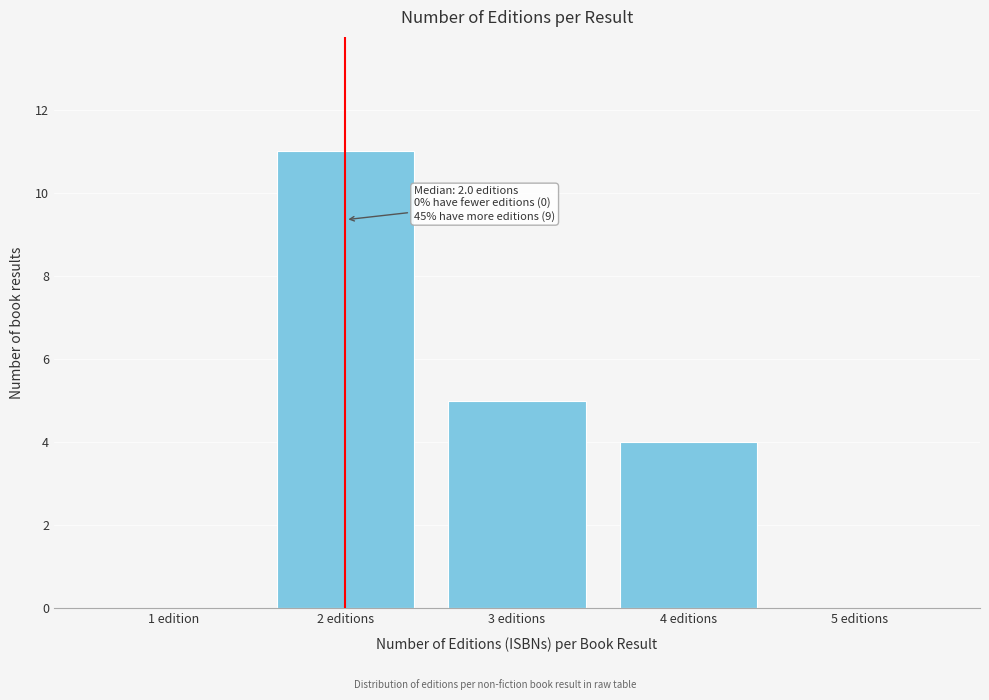

What is the sum of all values?

20